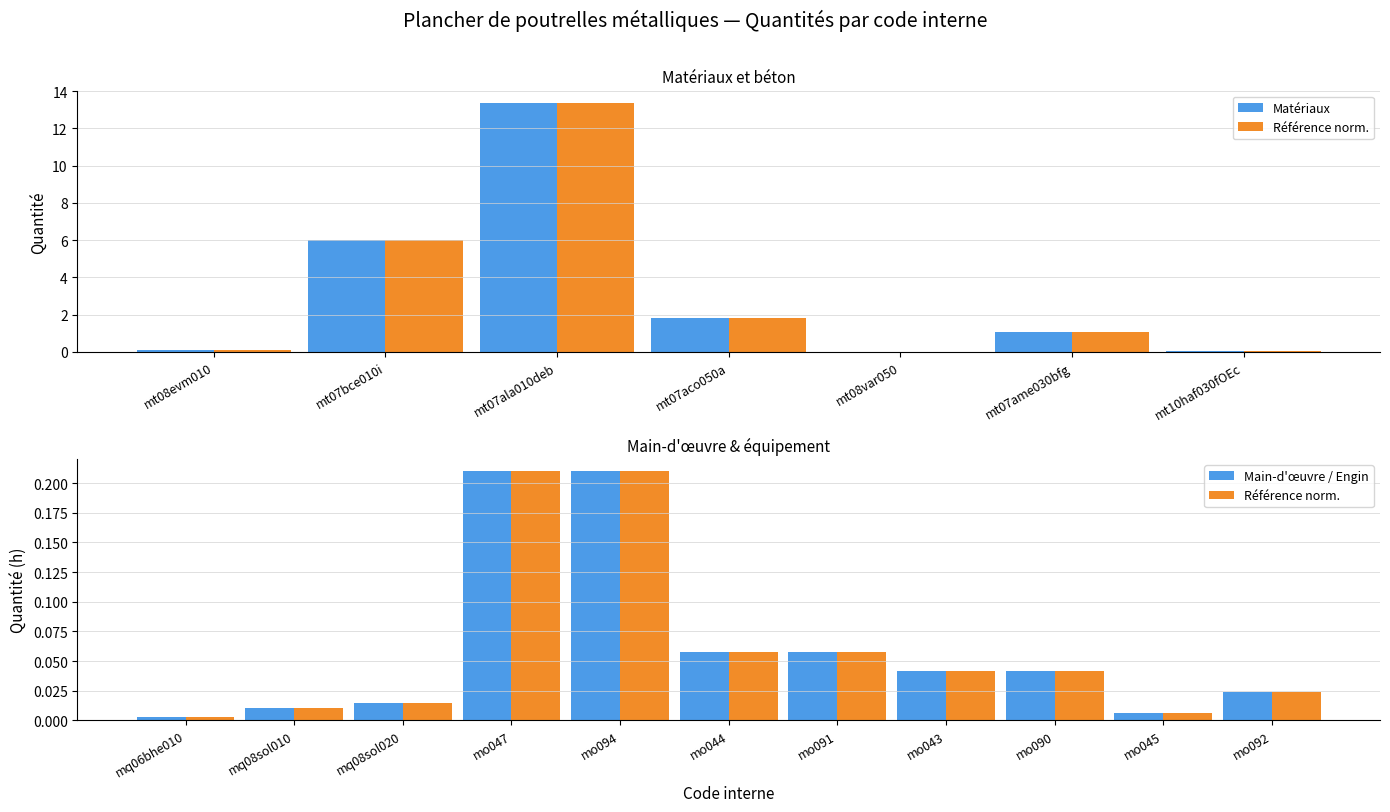

Which label corresponds to the largest value in the chart?

mt07ala010deb